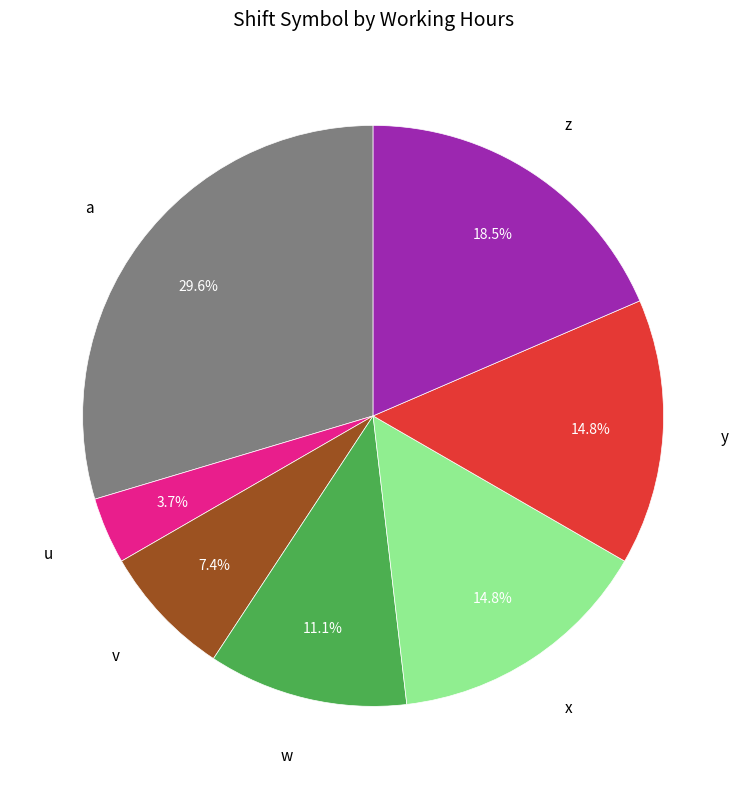

To the nearest percent, what portion does u represent?

4%